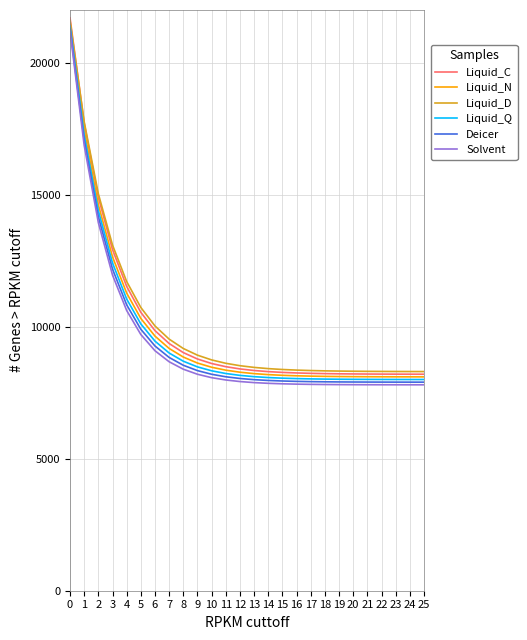

Is it true that Deicer equals 34635.7 at 0?

False